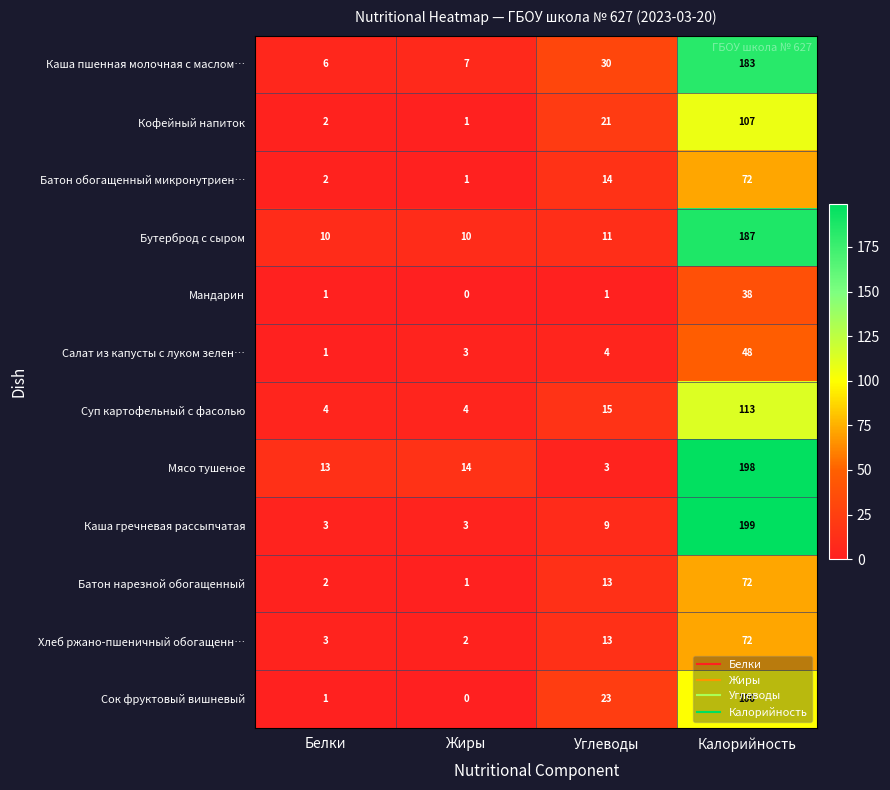

Where is Сок фруктовый вишневый nearest to the value 50?

Углеводы